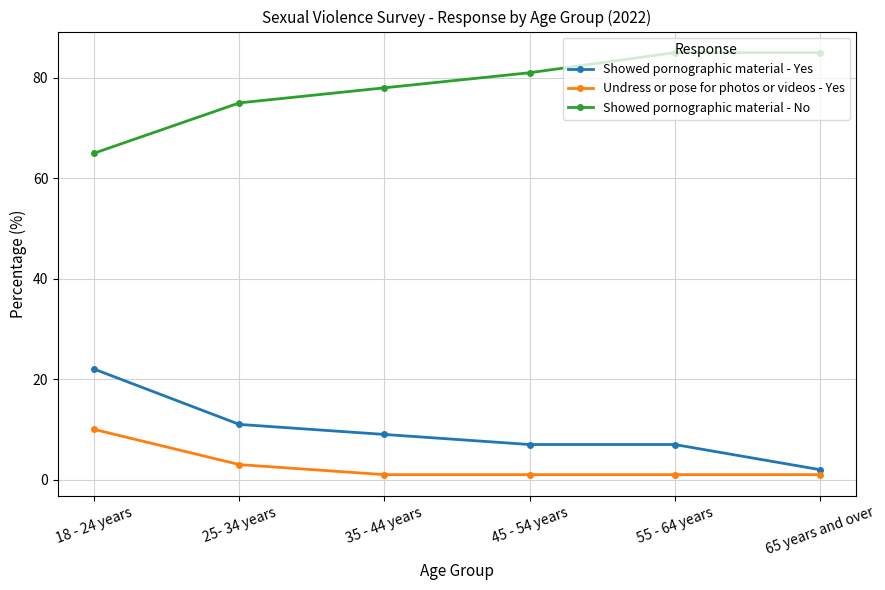

What is the label of the 5th point from the left?

55 - 64 years